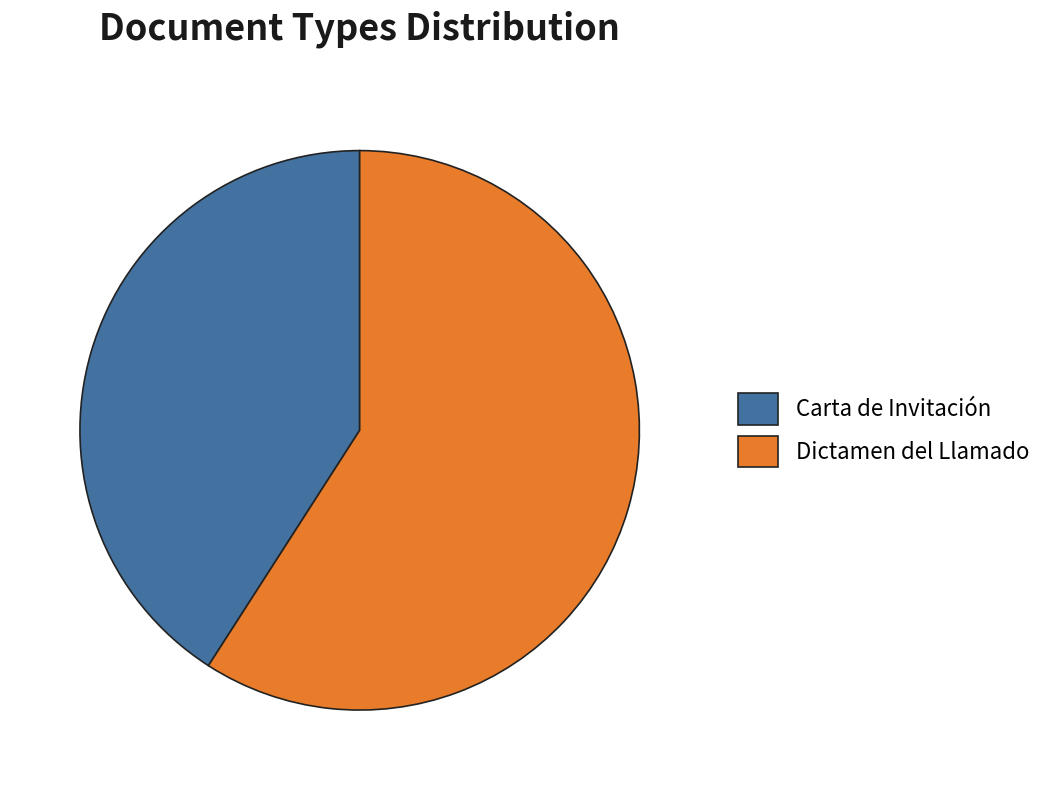

Does any single category account for the majority?

Yes